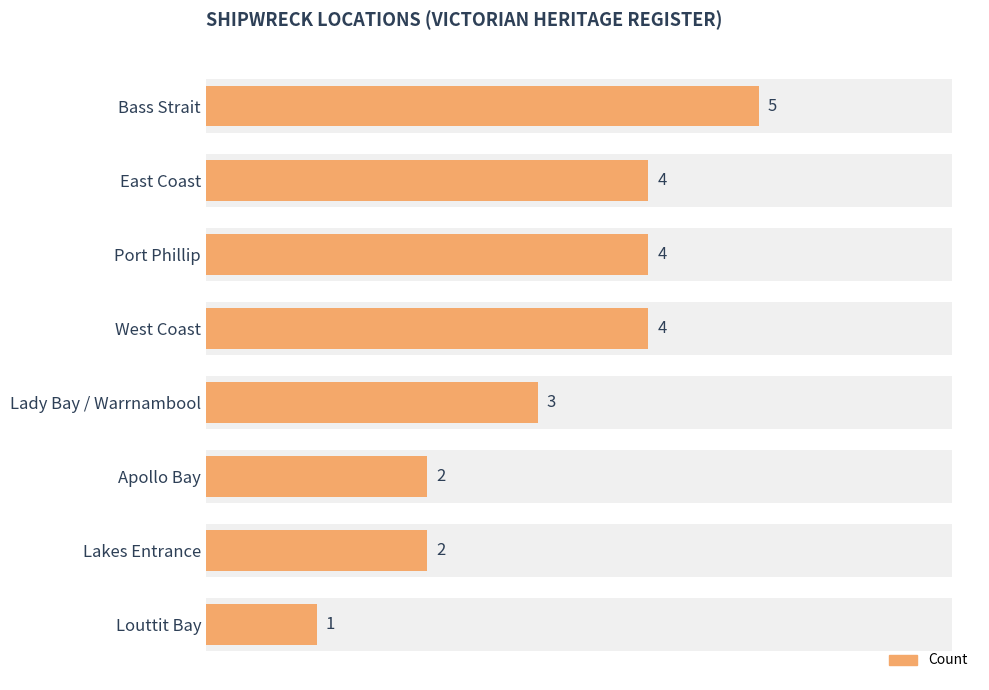

How many data points does each series have?

8